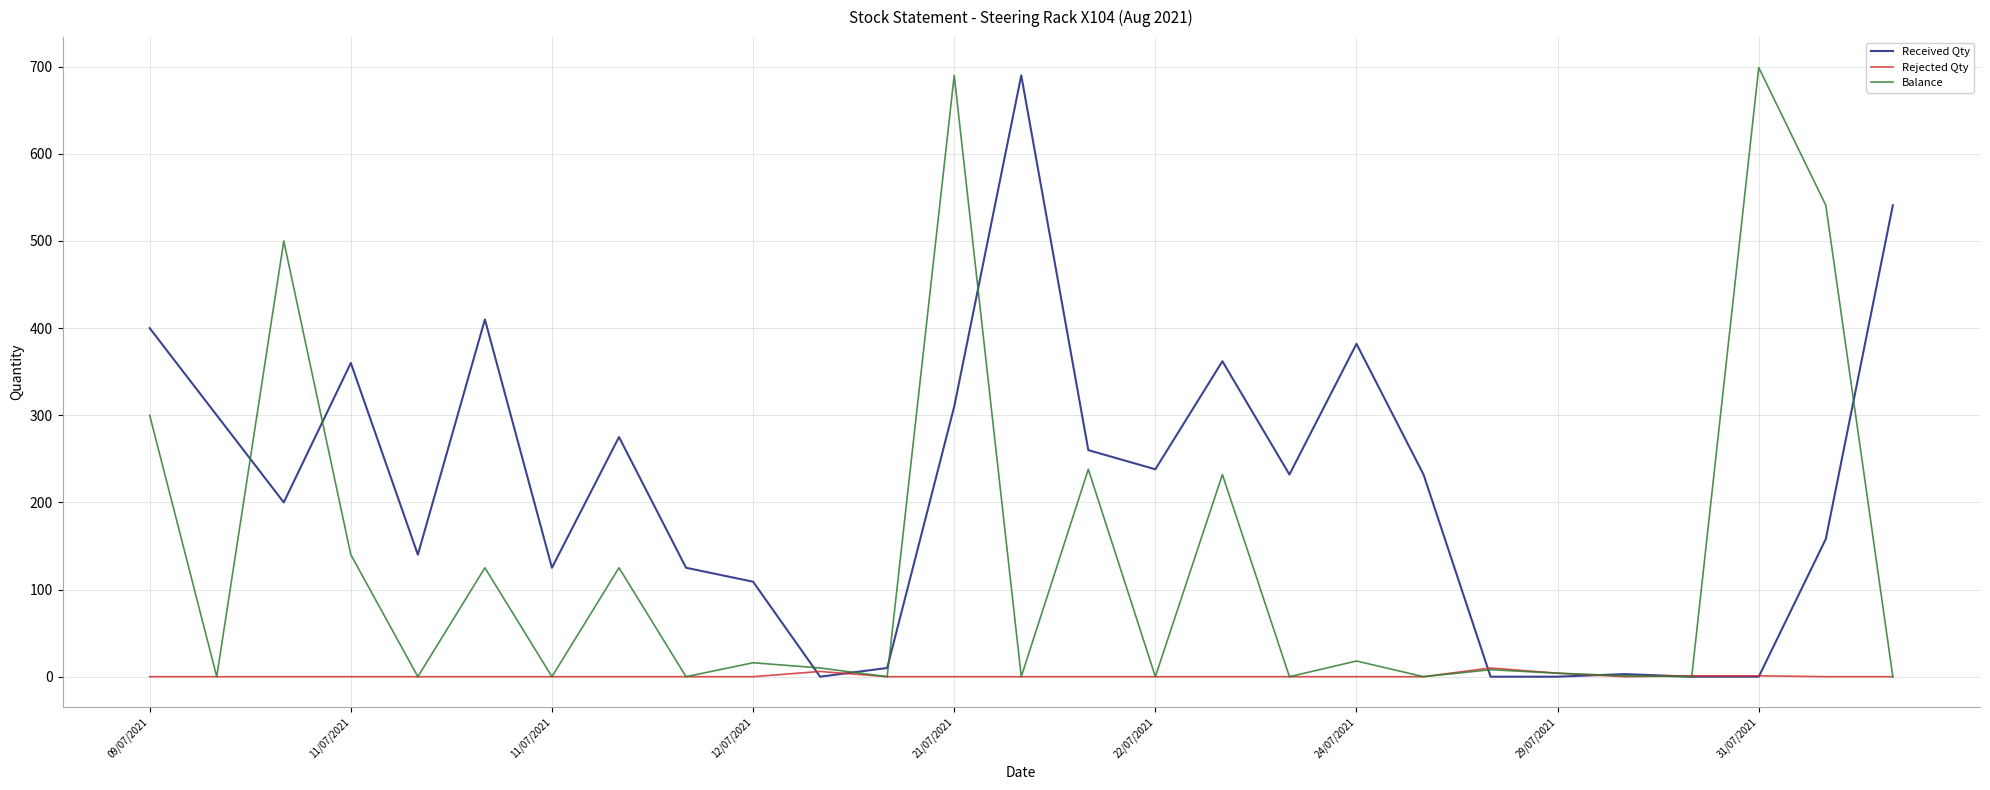

Does the chart display data point markers on the line(s)?

No